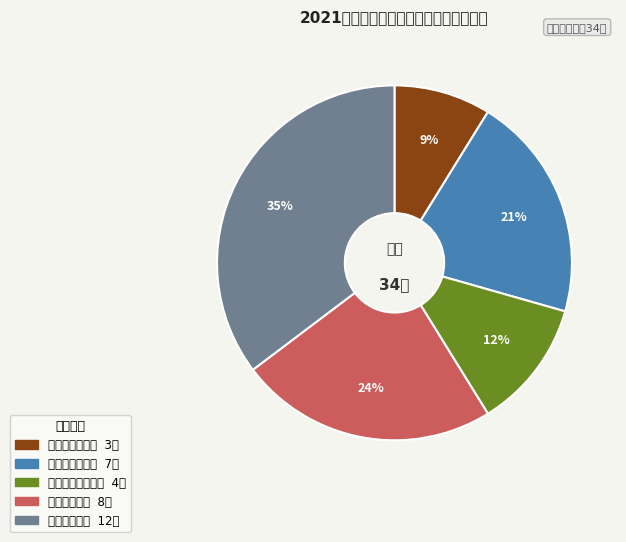

To the nearest percent, what is the difference between the largest and smallest slice percentages?

26%